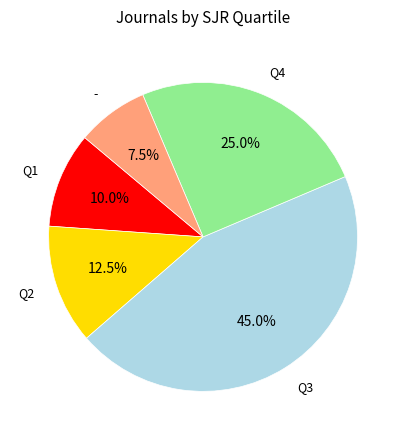

Which slice is the smallest?

-